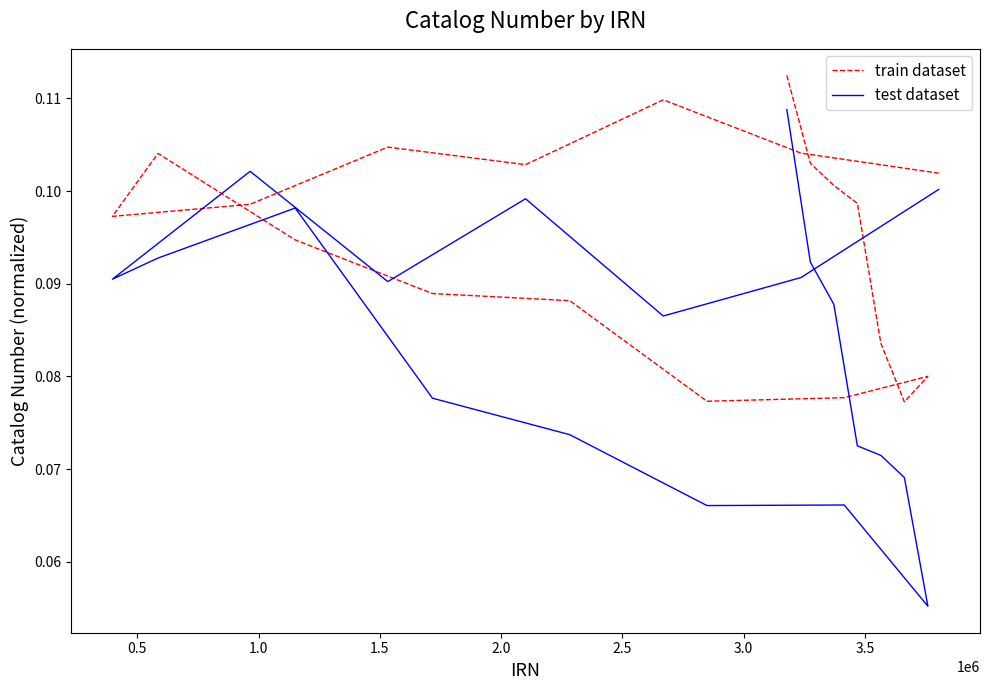

What is the average value of the train dataset series?

0.1